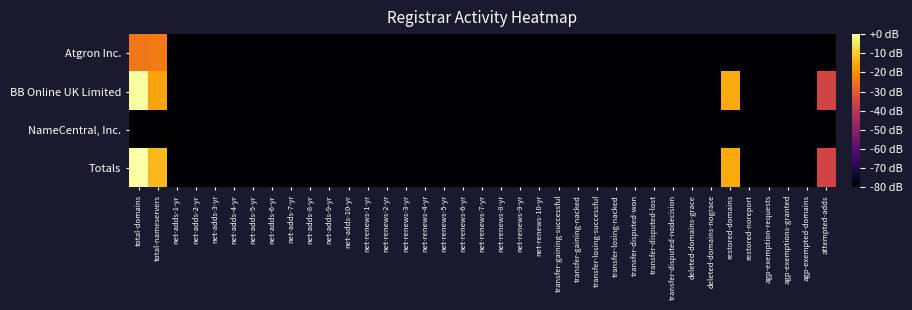

Which category has the highest value across all series?

total-domains